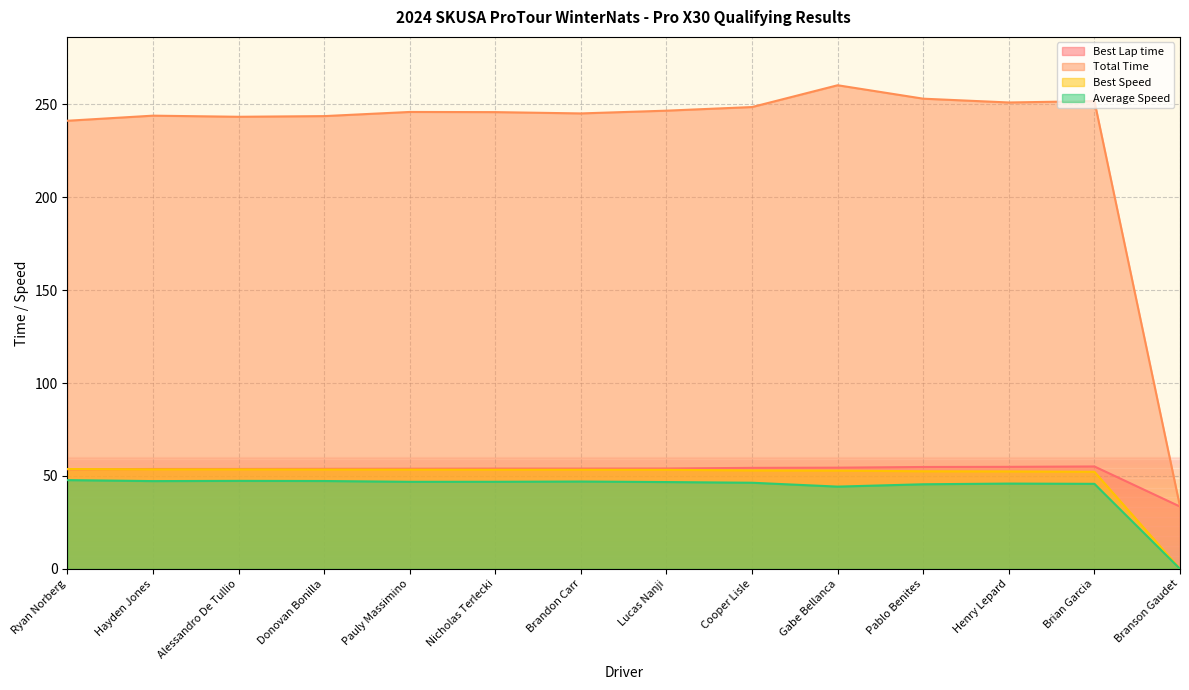

What is the highest value of the Best Speed series?

53.7